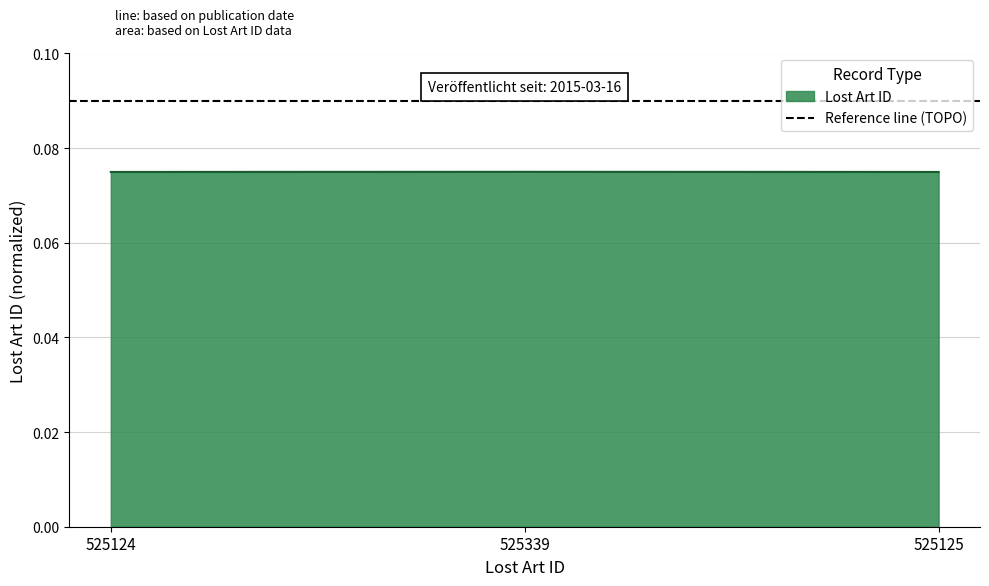

What is the sum of all values?

0.2